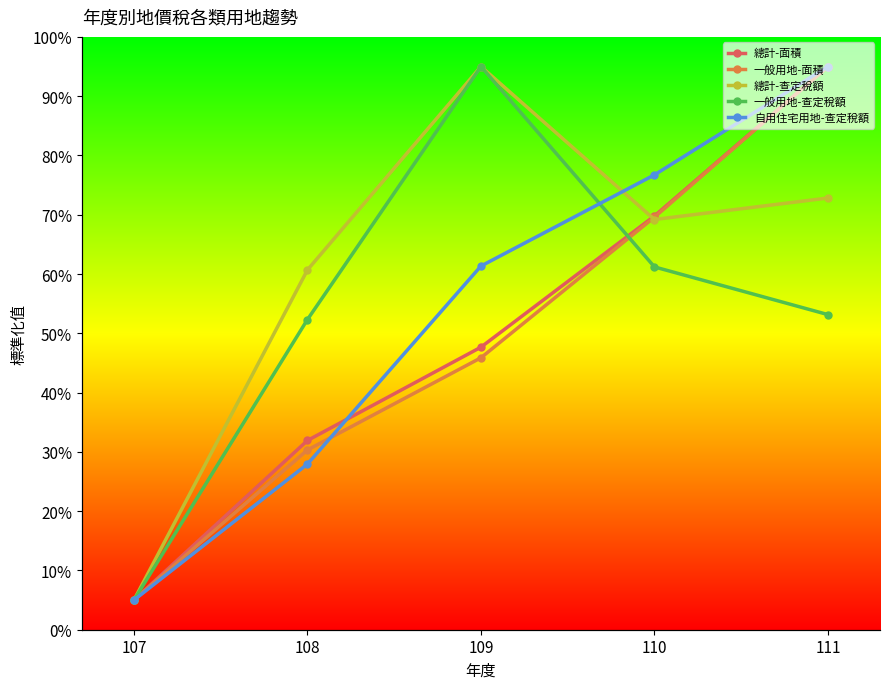

Reading left to right, list all the values displayed in this chart.

總計-面積: 107=5.0	108=31.9	109=47.7	110=69.8	111=95.0
一般用地-面積: 107=5.0	108=30.3	109=45.9	110=69.6	111=95.0
總計-查定稅額: 107=5.0	108=60.7	109=95.0	110=69.2	111=72.8
一般用地-查定稅額: 107=5.0	108=52.3	109=95.0	110=61.2	111=53.2
自用住宅用地-查定稅額: 107=5.0	108=27.9	109=61.3	110=76.7	111=95.0